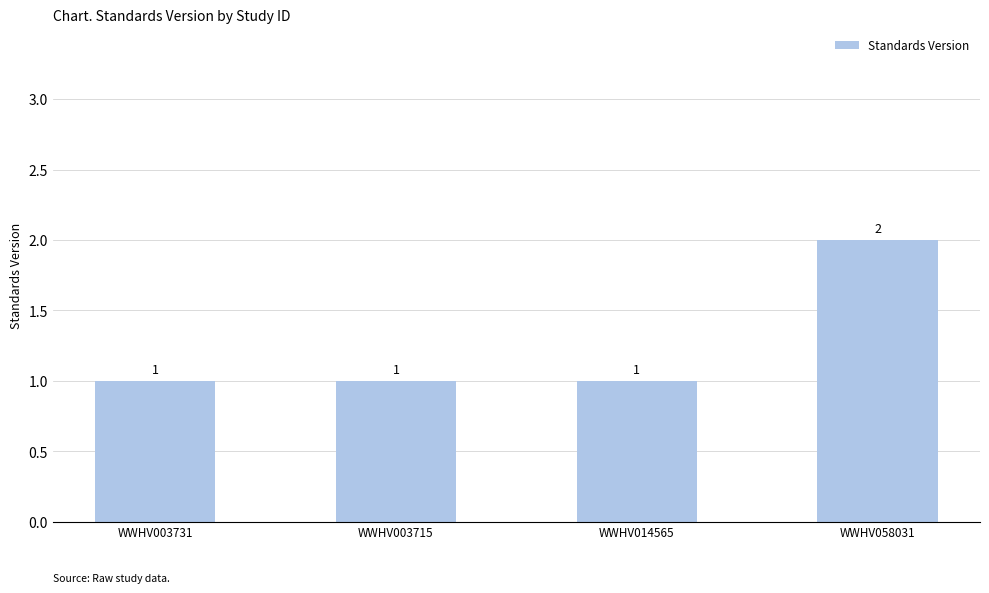

What is the average value?

1